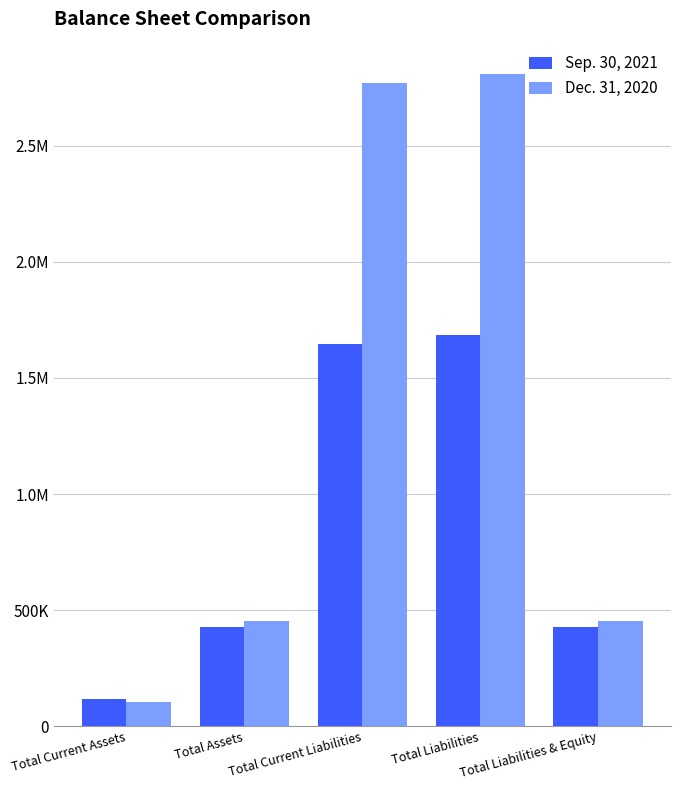

Are the bars horizontal?

No